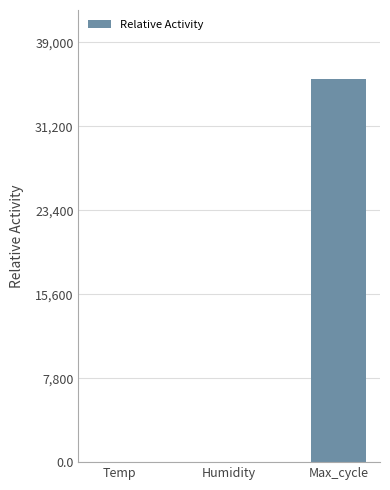

Which label corresponds to the largest value in the chart?

Max_cycle